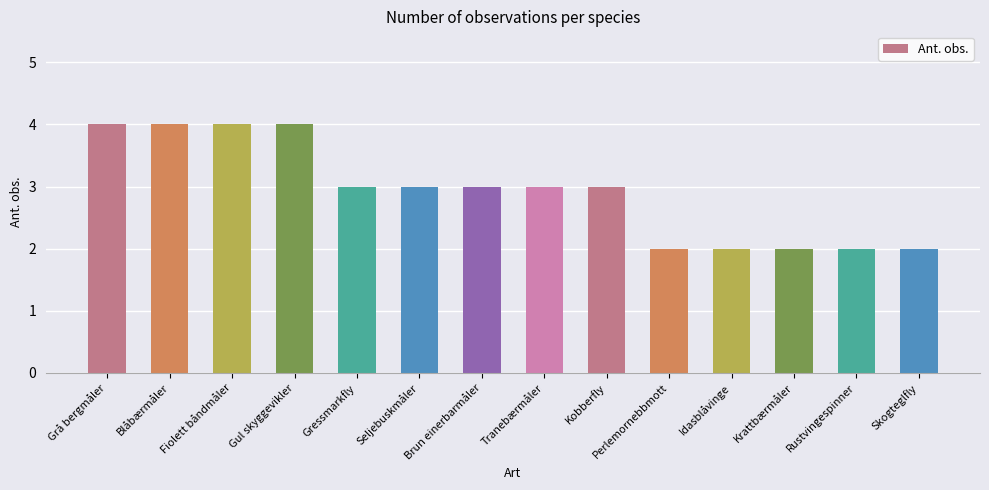

What is the label of the 8th bar from the left?

Tranebærmåler